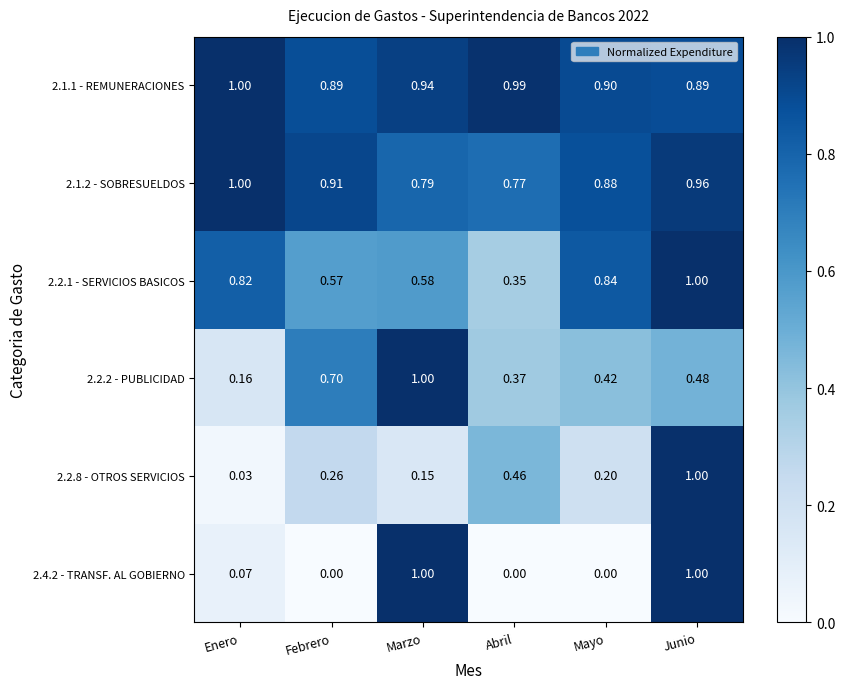

Between Enero and Mayo, which series saw the biggest shift?

2.2.2 - PUBLICIDAD